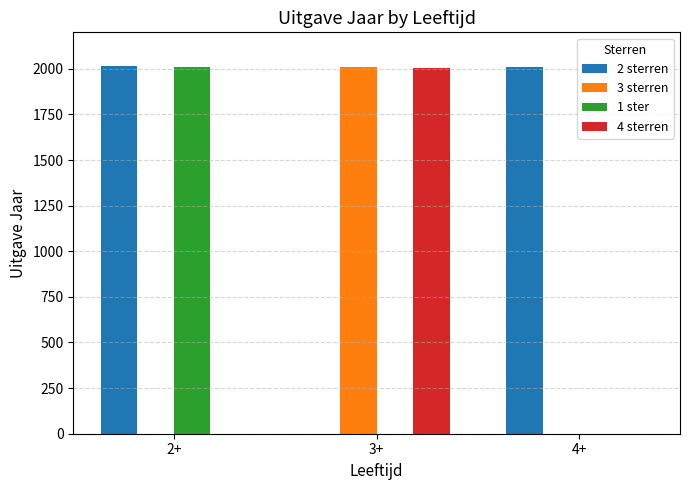

The value of 2 sterren at 3+ is -670. True or false?

False